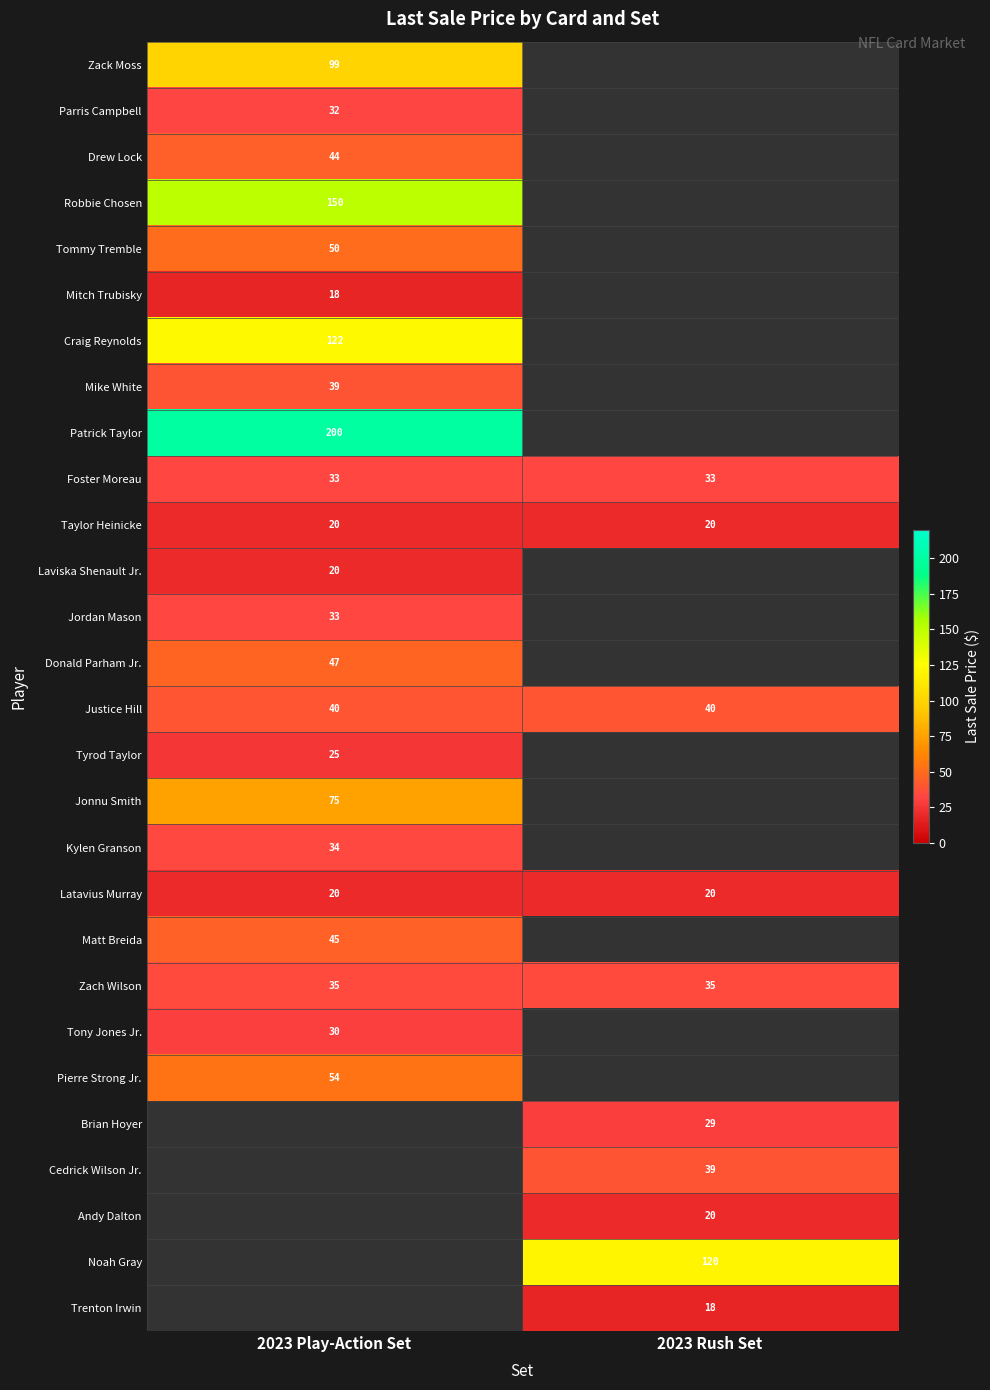

Count the number of categories in the chart.

2